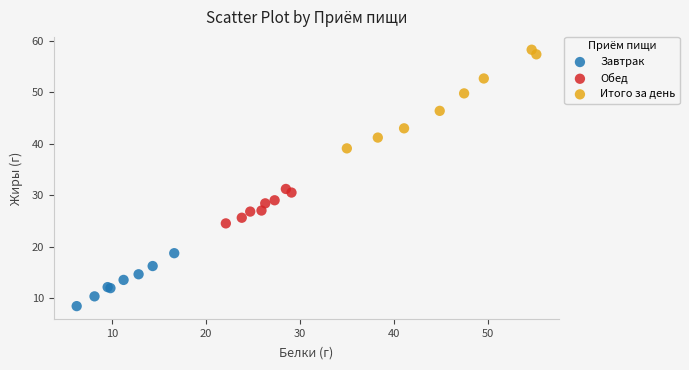

Which series contains the highest Y value?

Итого за день